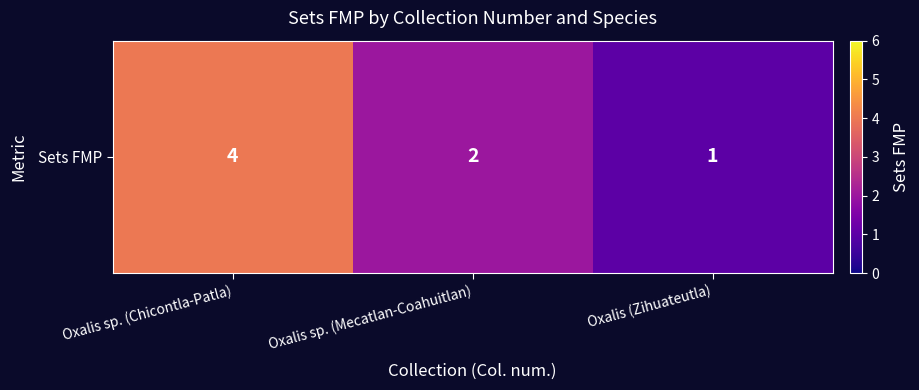

List the labels in order of value, largest first.

Oxalis sp. (Chicontla-Patla), Oxalis sp. (Mecatlan-Coahuitlan), Oxalis (Zihuateutla)